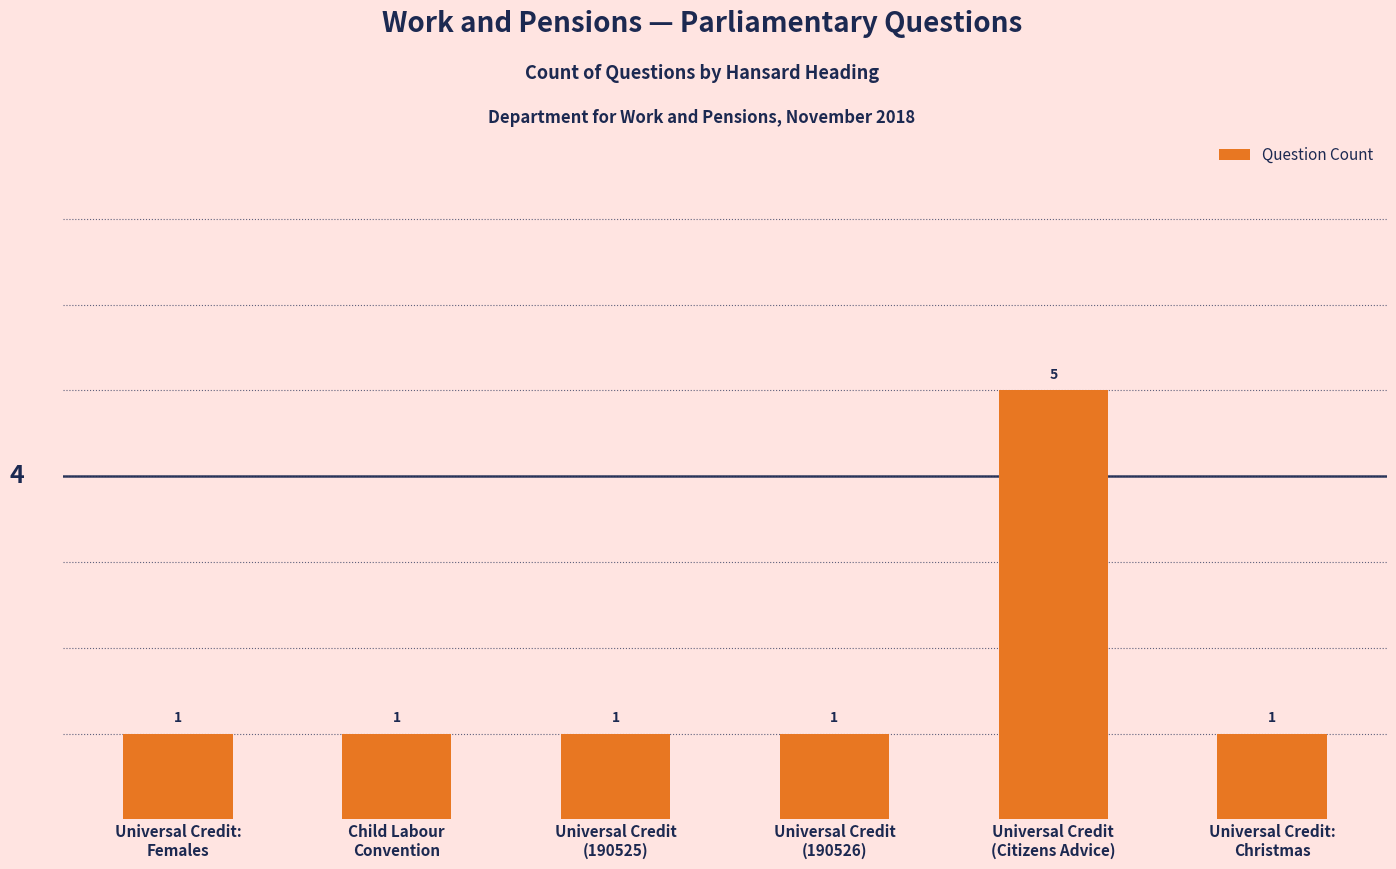

What is the label of the 5th bar from the left?

Universal Credit
(Citizens Advice)